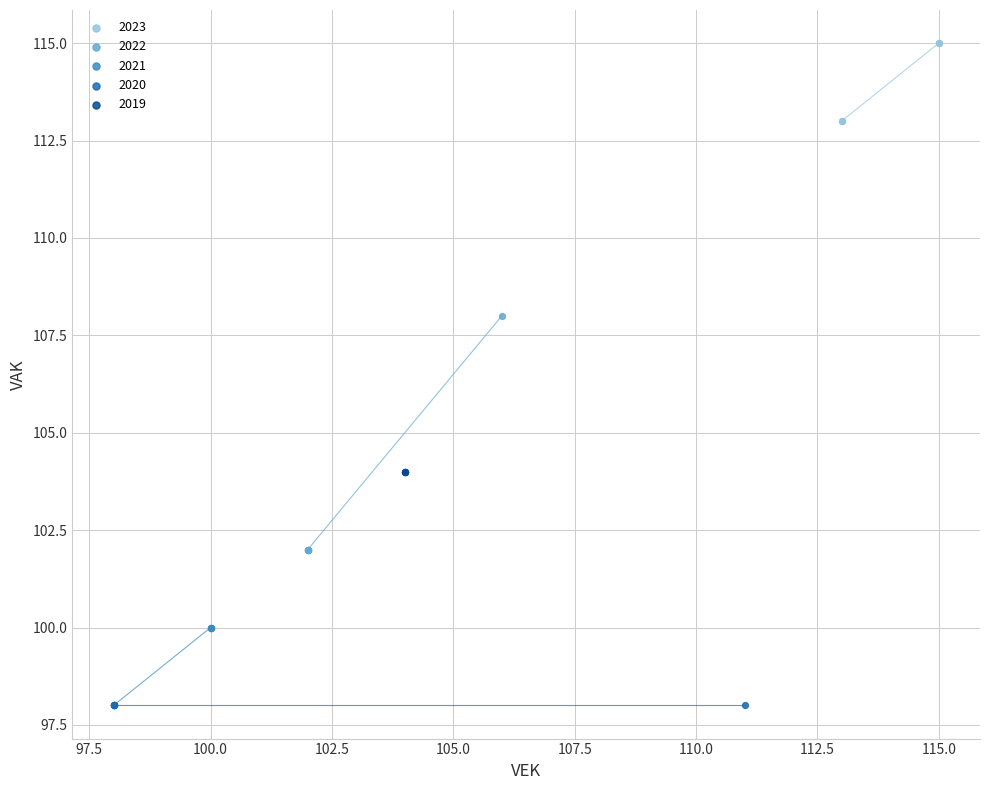

Which series reaches the maximum Y coordinate?

2023